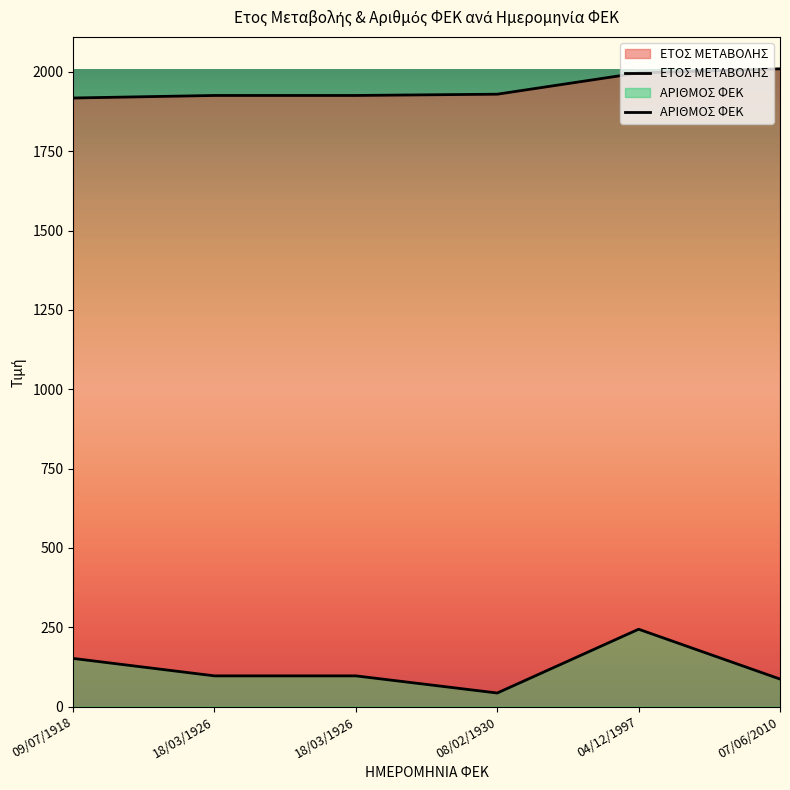

What is the average value of the ΑΡΙΘΜΟΣ ΦΕΚ series?

120